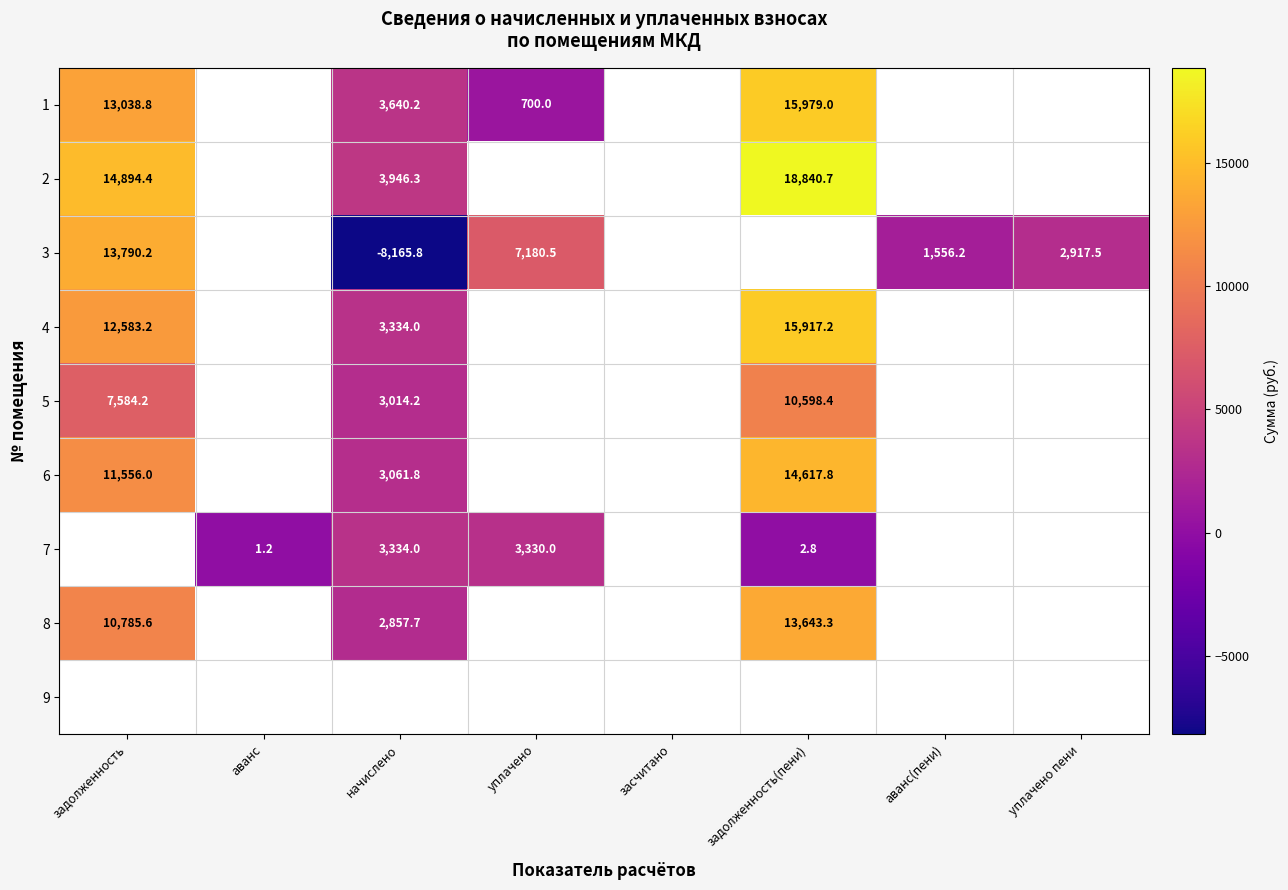

Which label corresponds to the smallest value in the chart?

начислено